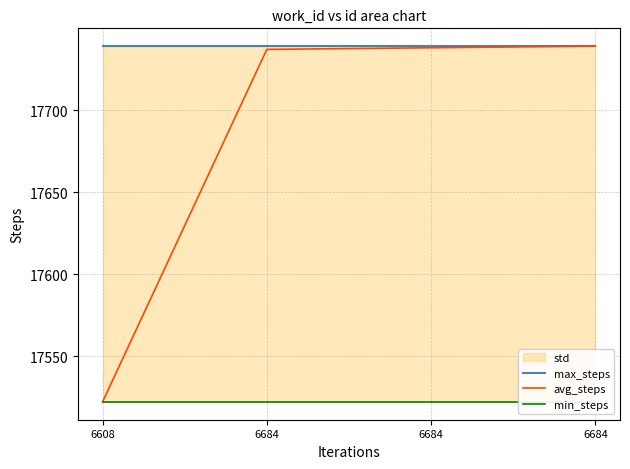

Which series has the largest range (max minus min)?

avg_steps